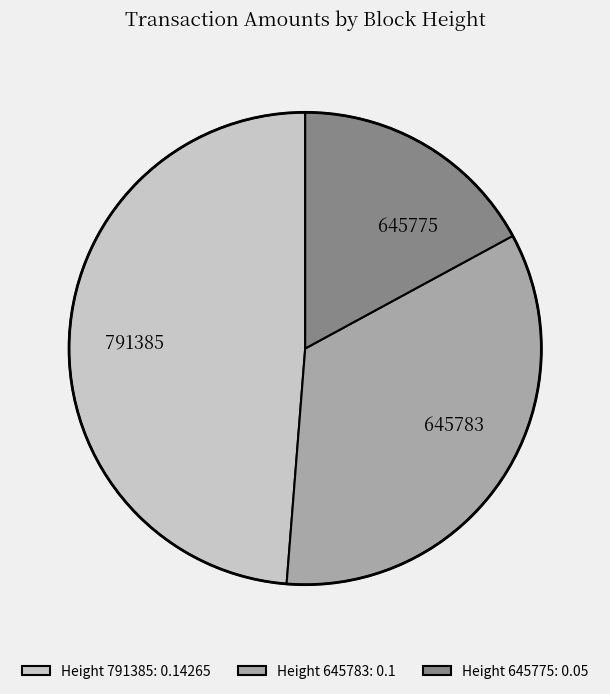

Combined, do Height 645775: 0.05 and Height 645783: 0.1 account for over 50%?

Yes